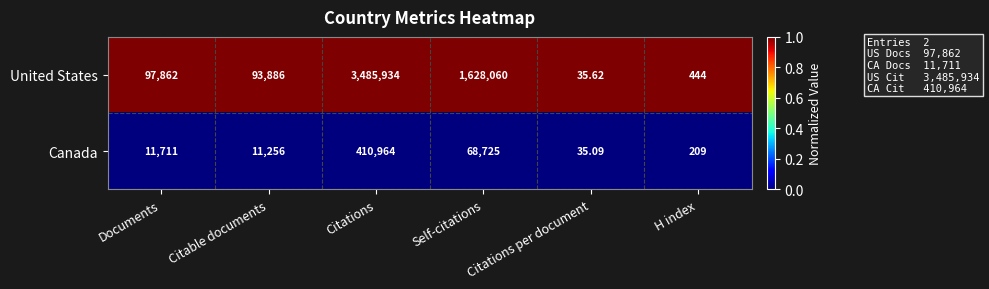

Which series has the widest spread of values?

United States